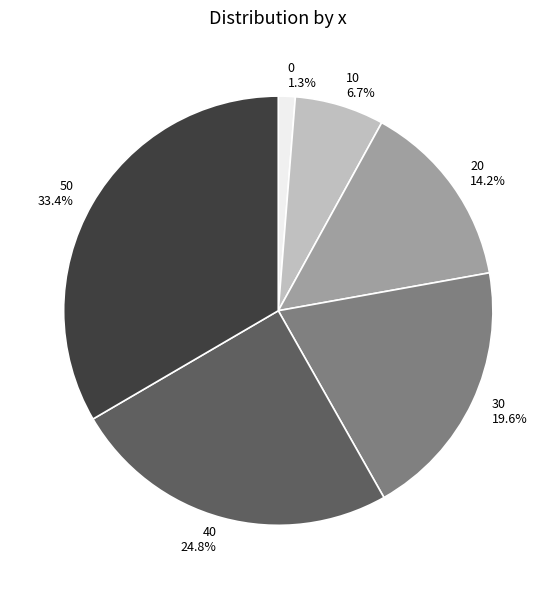

Combined, do 20 and 30 account for over 50%?

No